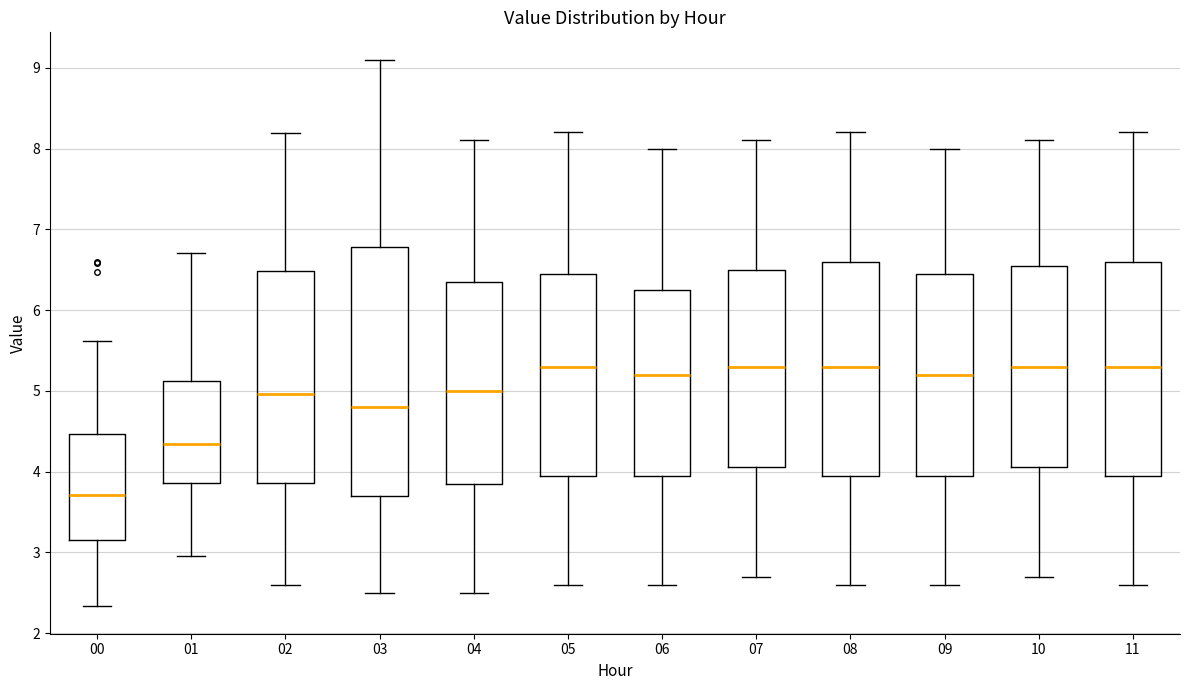

Comparing the boxes themselves (not the whiskers), which one is the tallest?

03